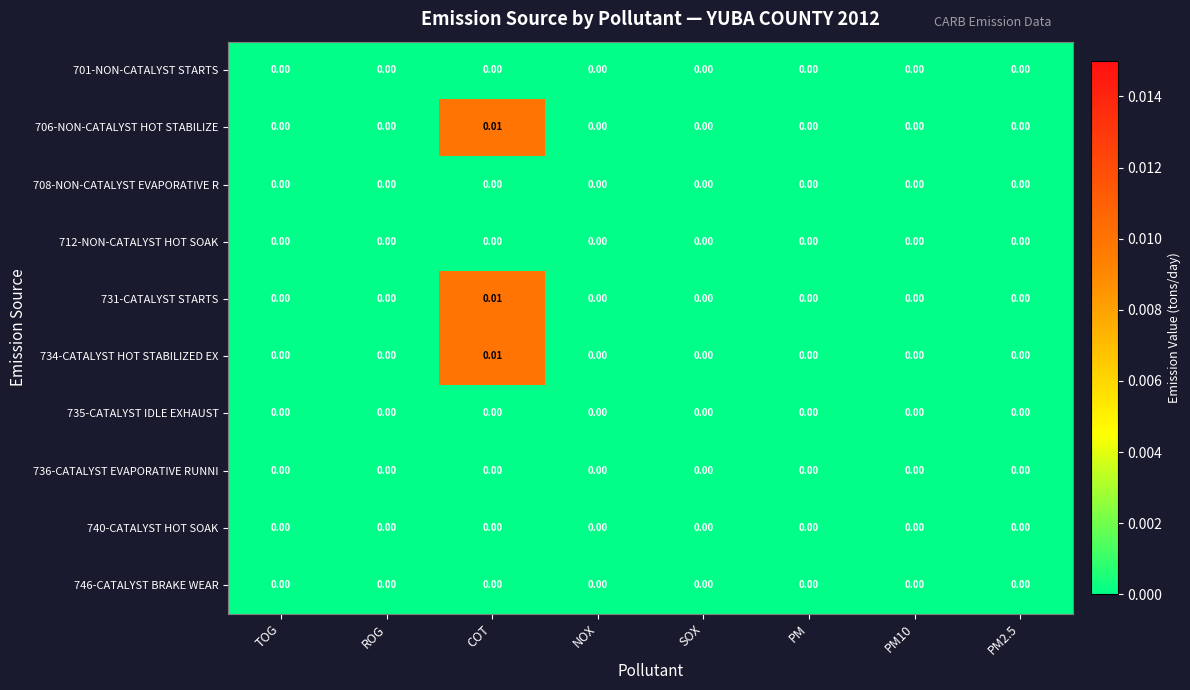

At which category does the chart reach its peak across all series?

COT